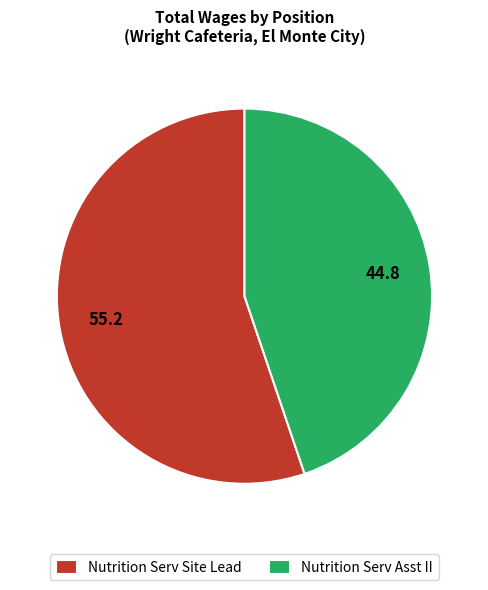

Rank the categories by value from lowest to highest.

Nutrition Serv Asst II, Nutrition Serv Site Lead